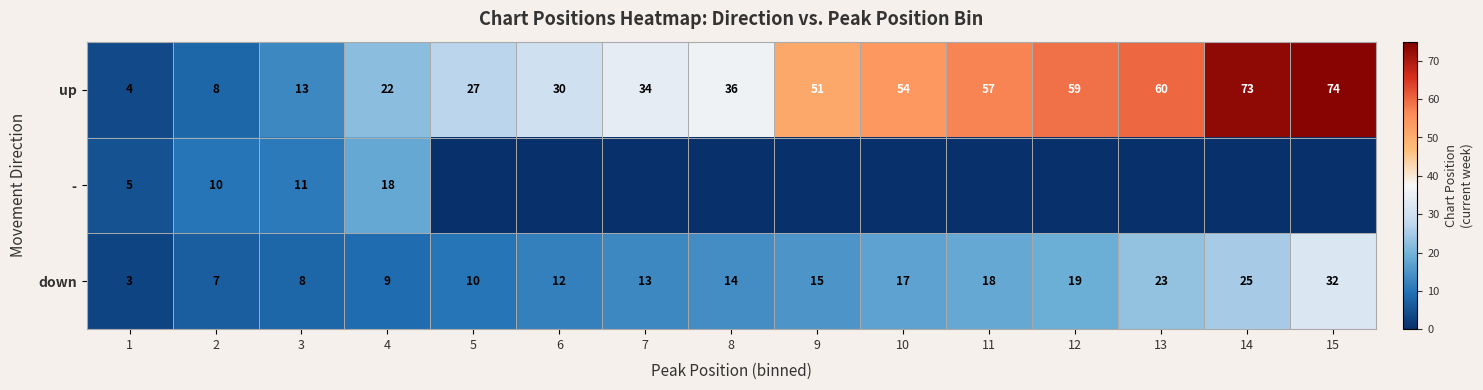

At which label does down reach its minimum?

1